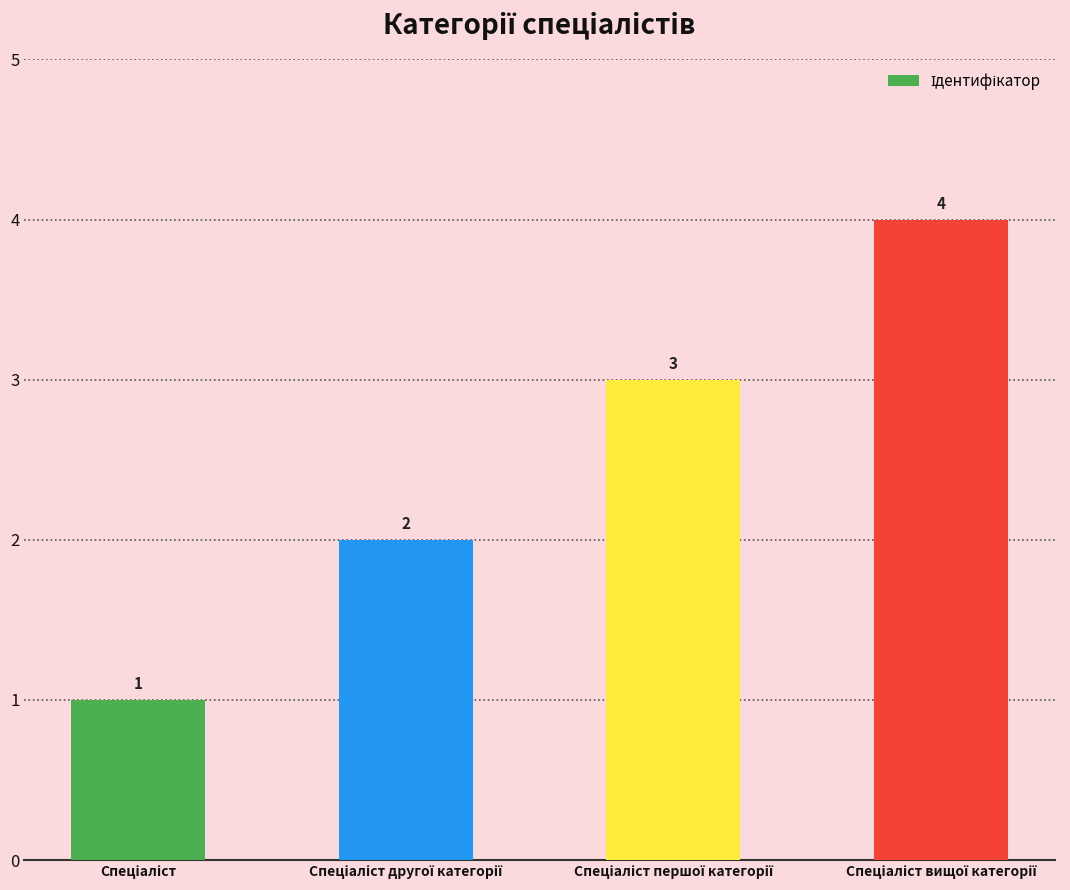

What is the greatest value displayed?

4